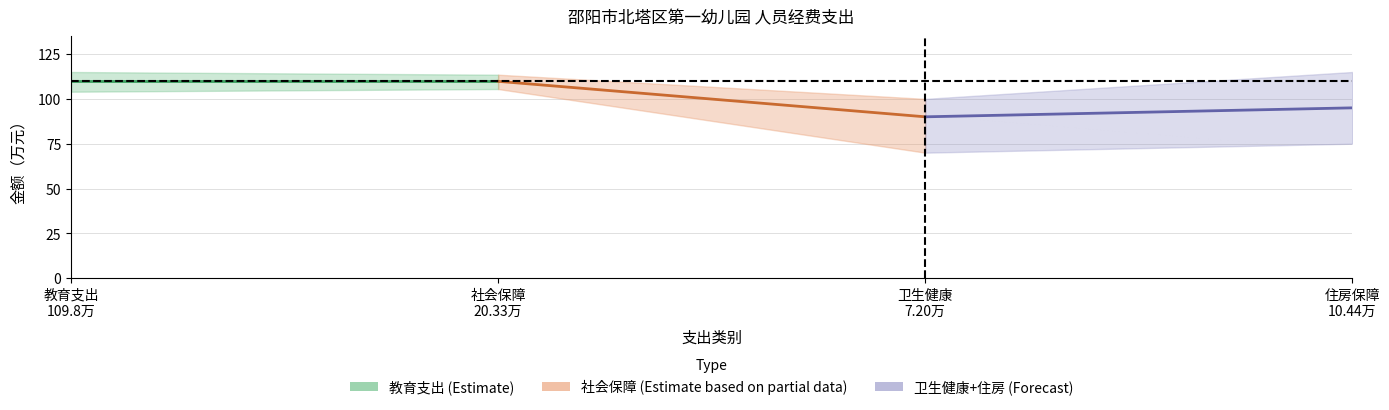

What is the label of the 1st point from the left?

教育支出